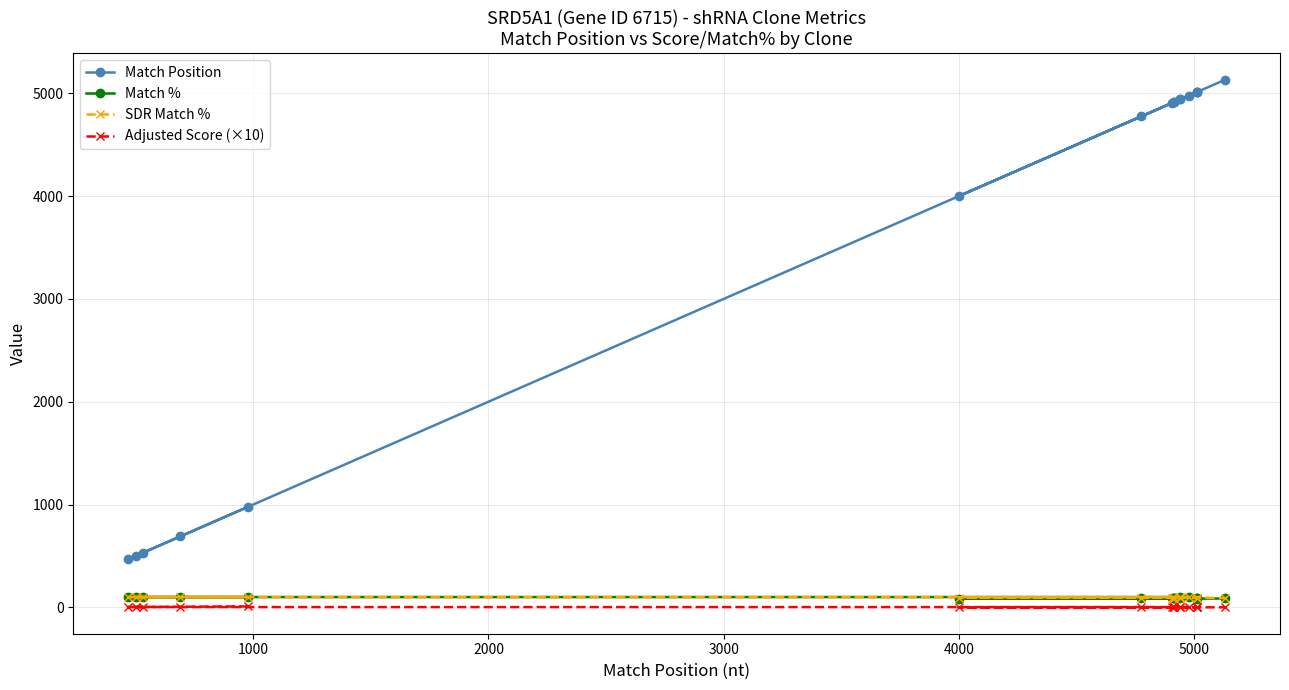

What is the value of the Match Position point at the 3rd from the left?

533.0